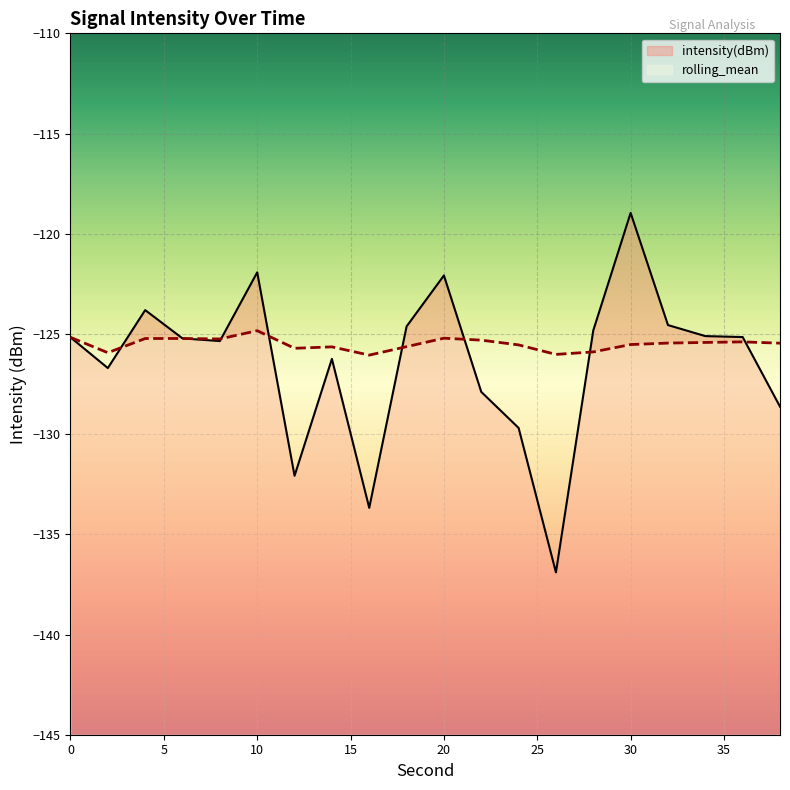

How many intersections are there between intensity(dBm) and rolling_mean?

8